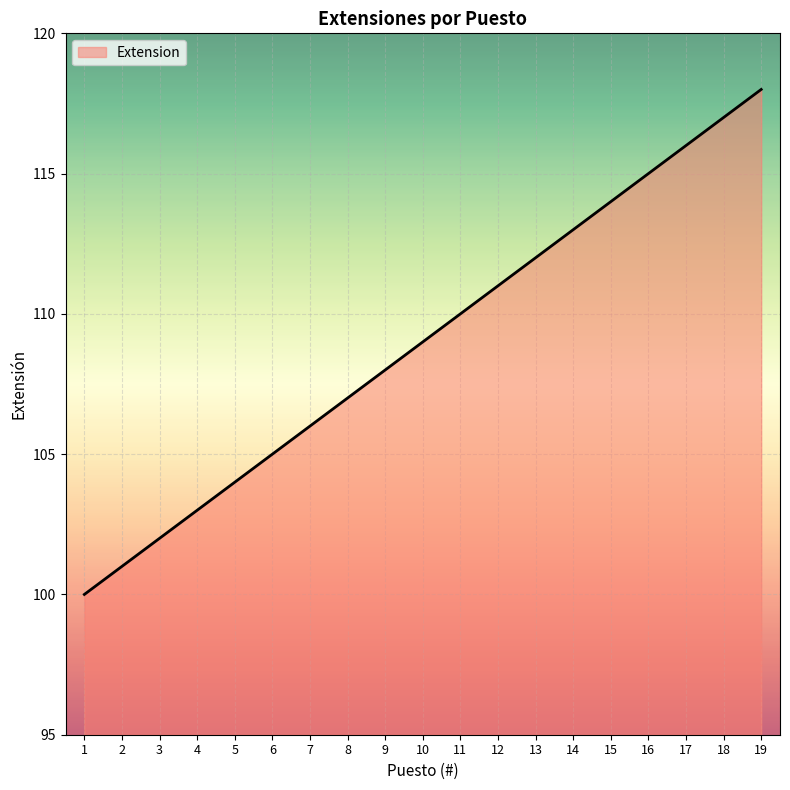

Rank the categories by value from highest to lowest.

19, 18, 17, 16, 15, 14, 13, 12, 11, 10, 9, 8, 7, 6, 5, 4, 3, 2, 1